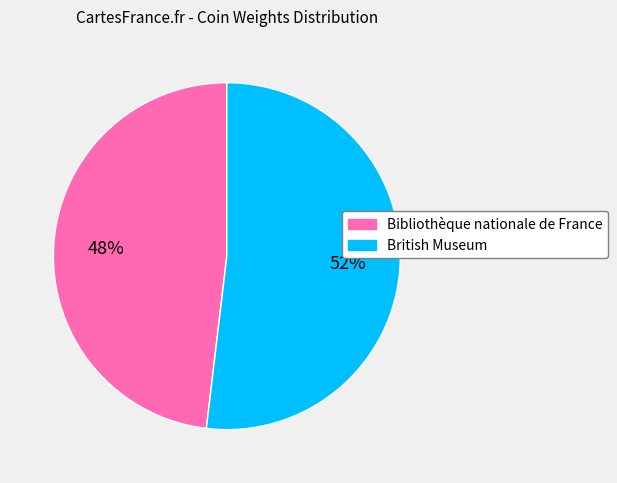

What percentage is the British Museum slice, to the nearest percent?

52%